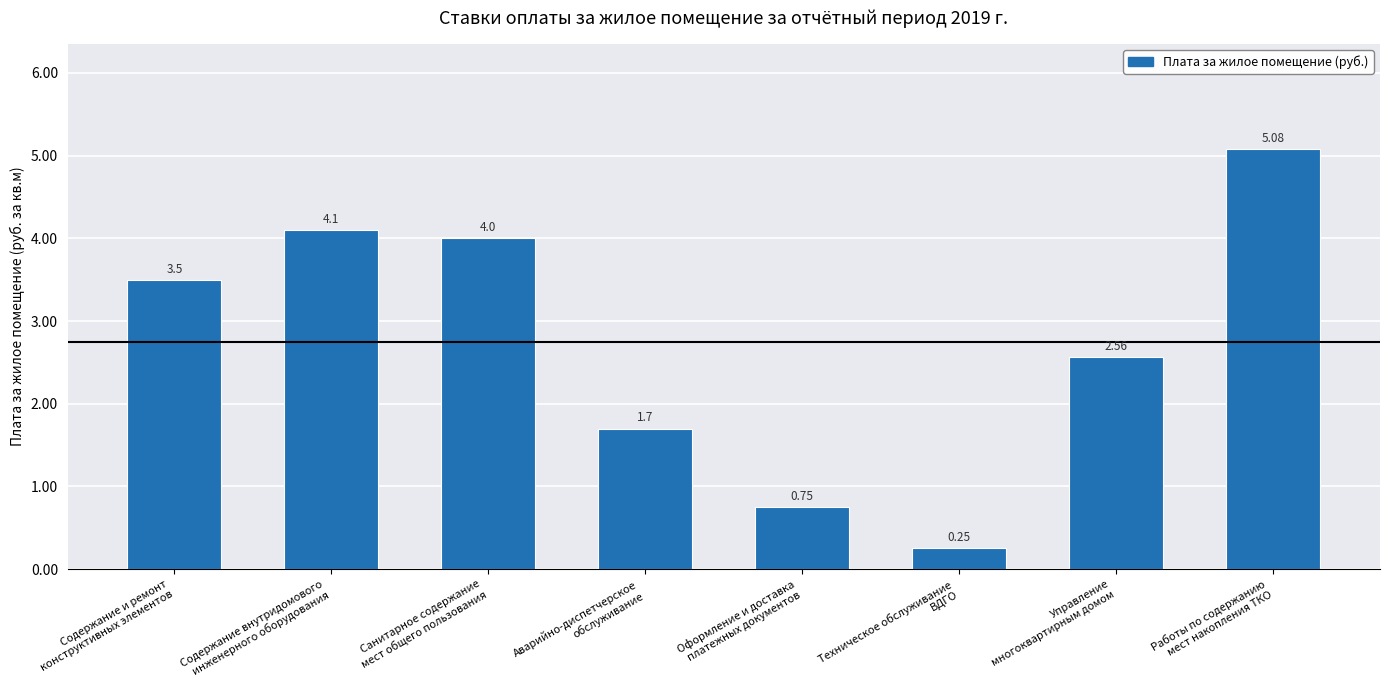

Which category has the highest value across all series?

Работы по содержанию
мест накопления ТКО